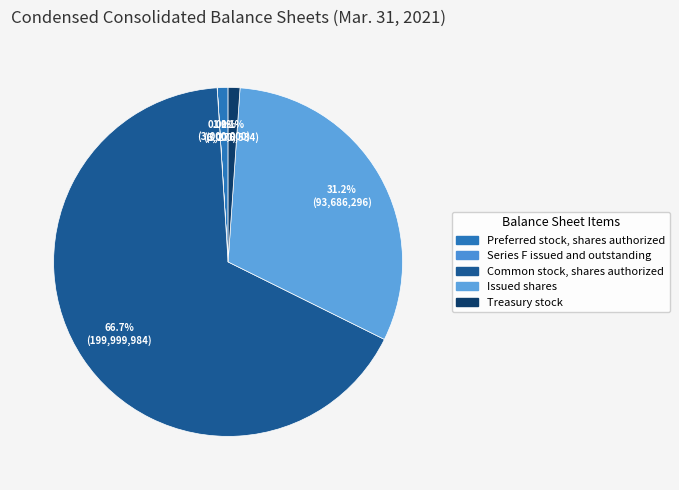

Combined, do Issued shares and Treasury stock account for over 50%?

No